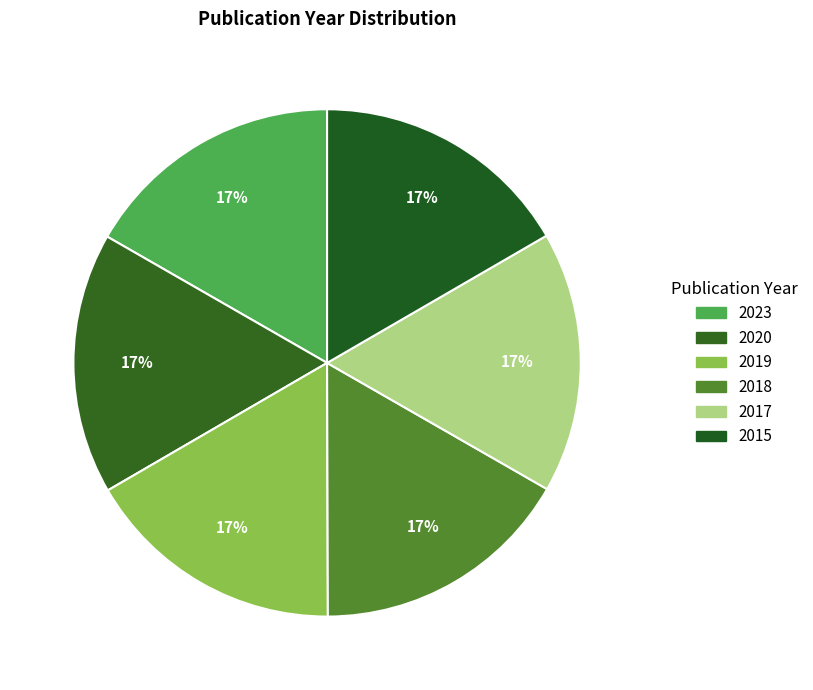

Is the sum of 2018 and 2017 greater than half?

No